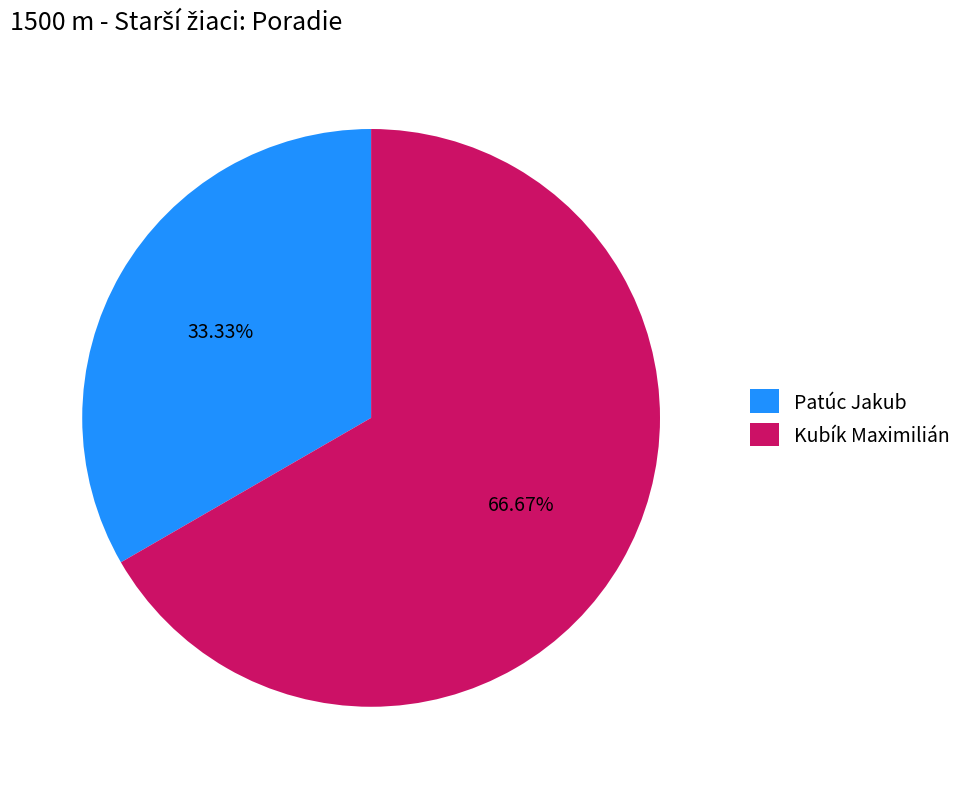

To the nearest percent, what percentage of the pie is Patúc Jakub?

33%